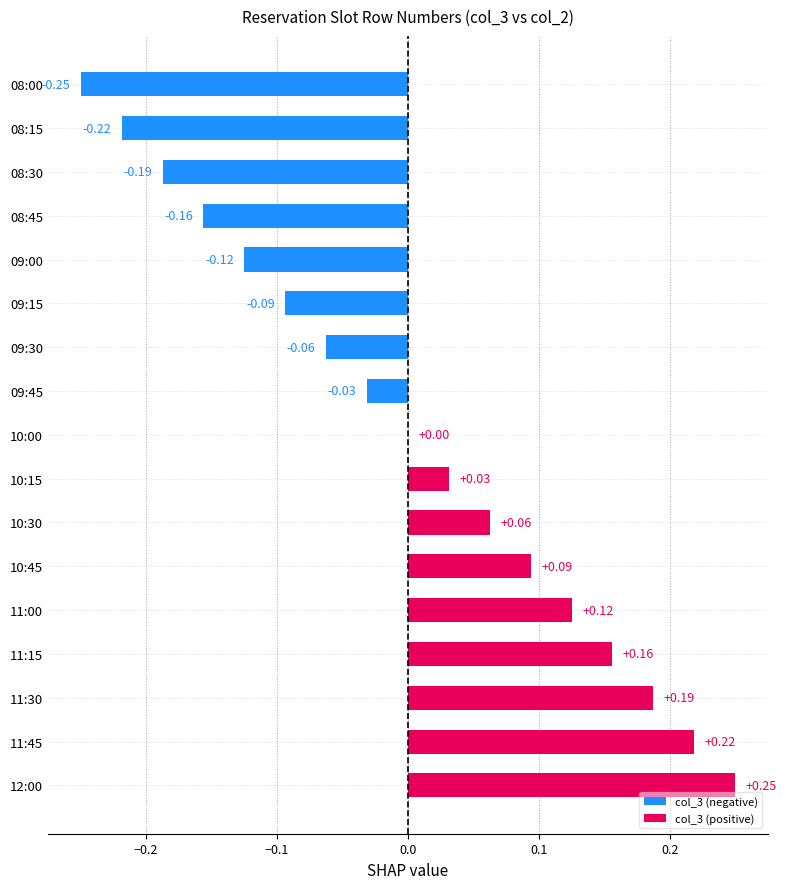

Which series has the largest total across all categories?

col_3